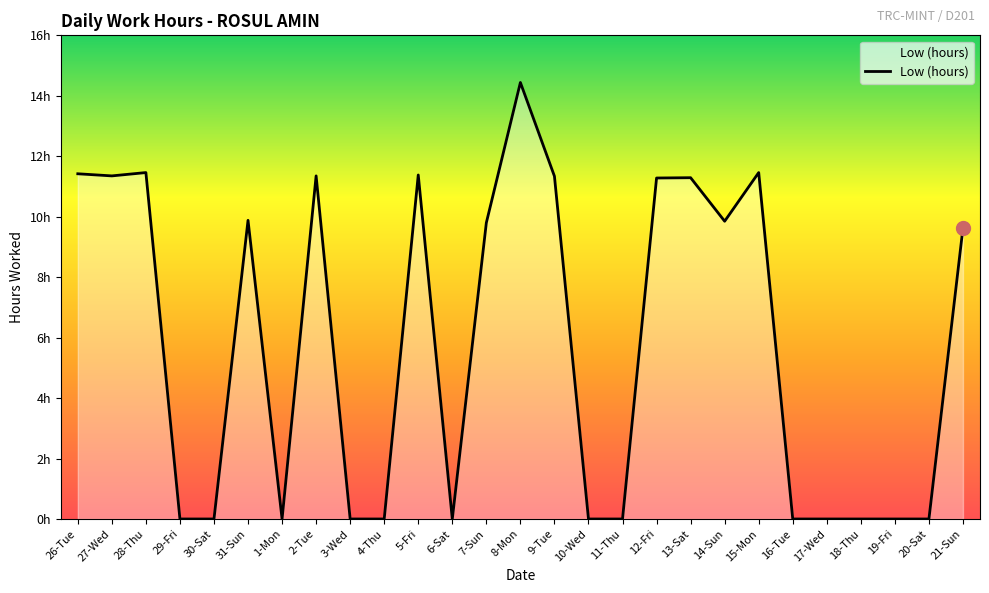

Does the chart display data point markers on the line(s)?

No